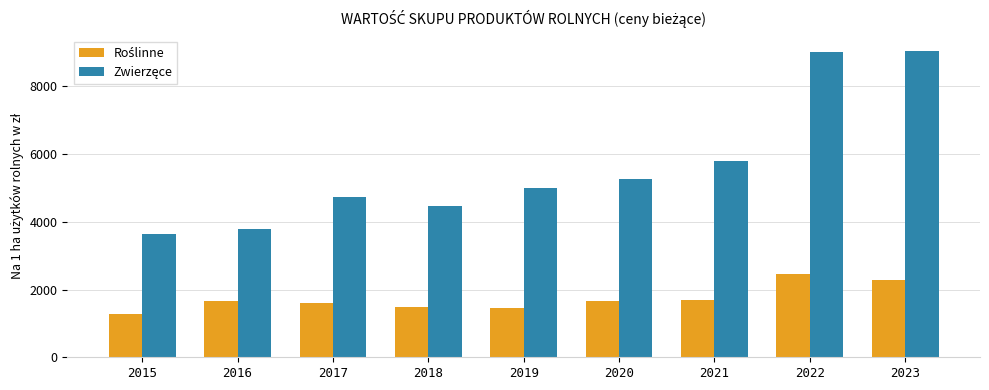

What is the spread (max minus min) of values at 2018?

2998